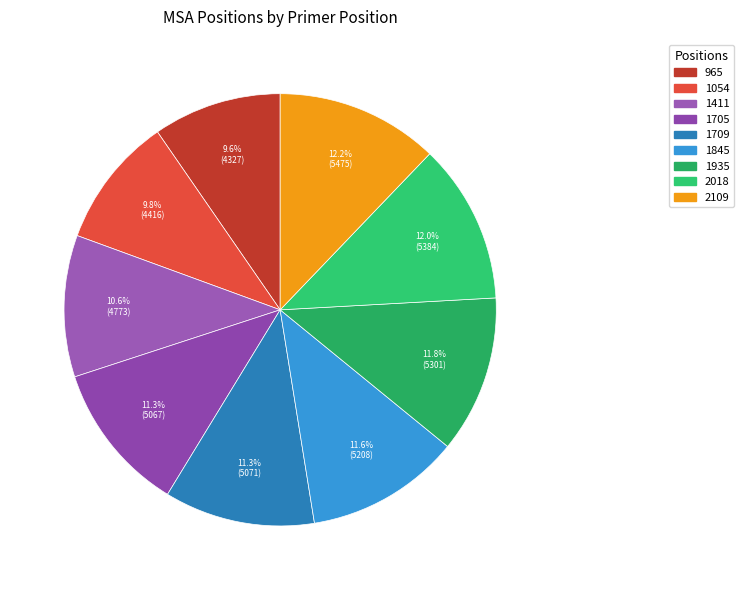

Is it true that 1935 is 12% of the pie?

True